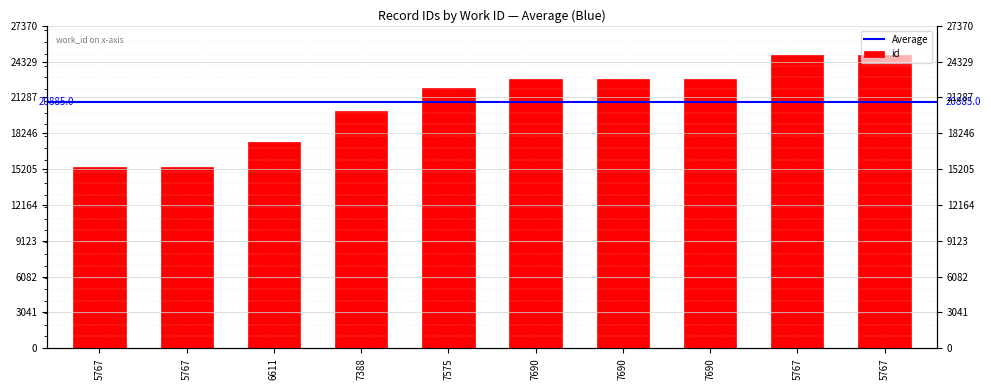

What is the difference between the values at 5767 and 7575?

6710